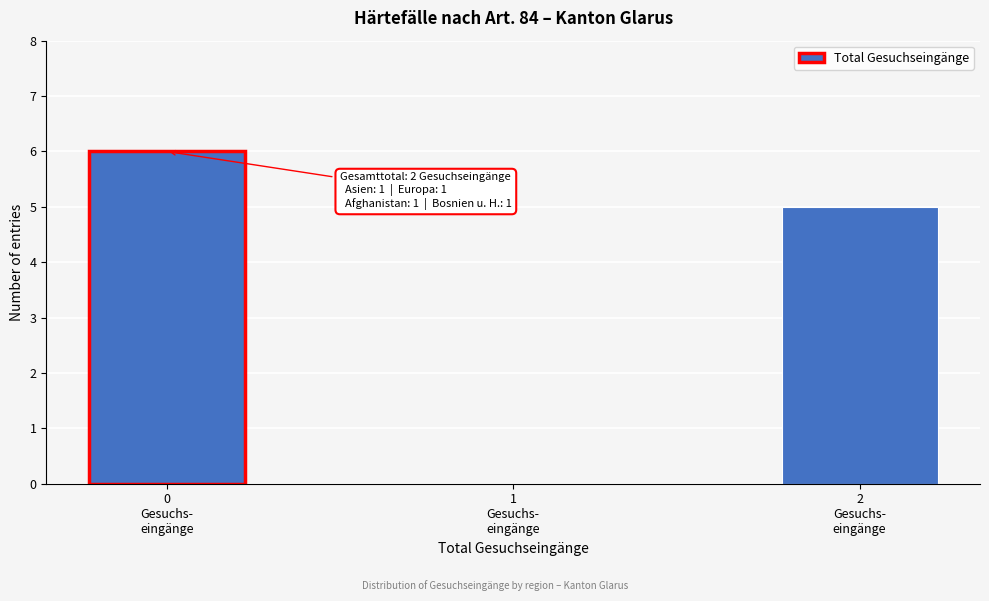

What is the sum of all values?

11